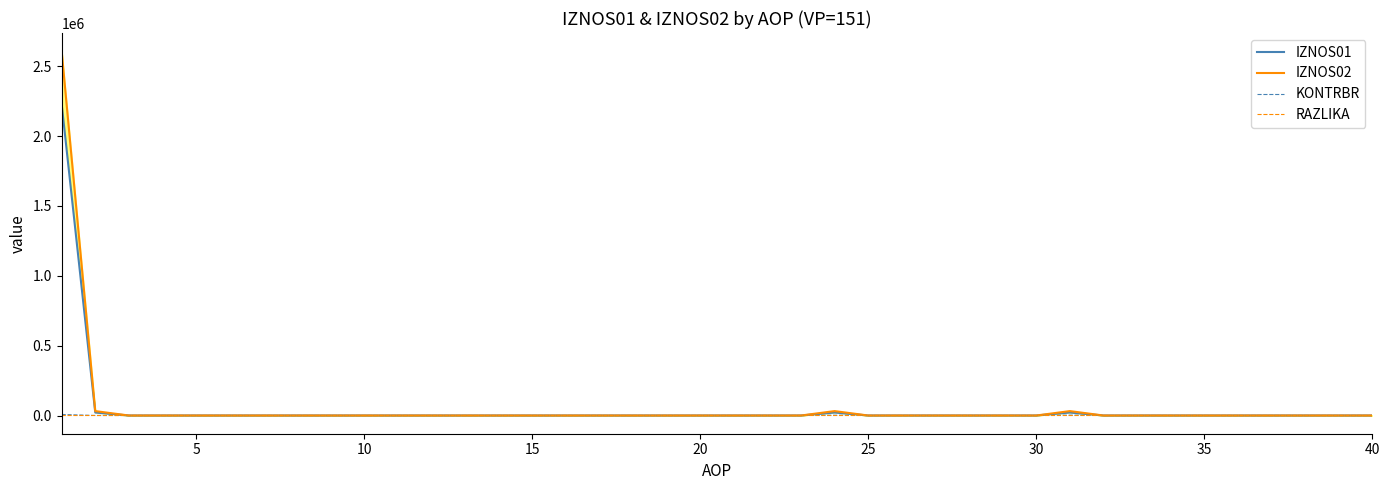

In KONTRBR, how many points are higher than both neighbors (excluding endpoints)?

2